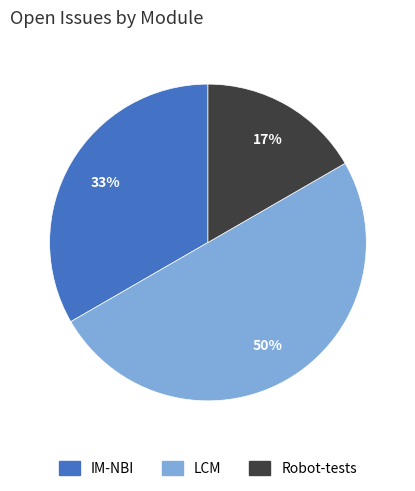

What is the largest slice in the pie chart?

LCM